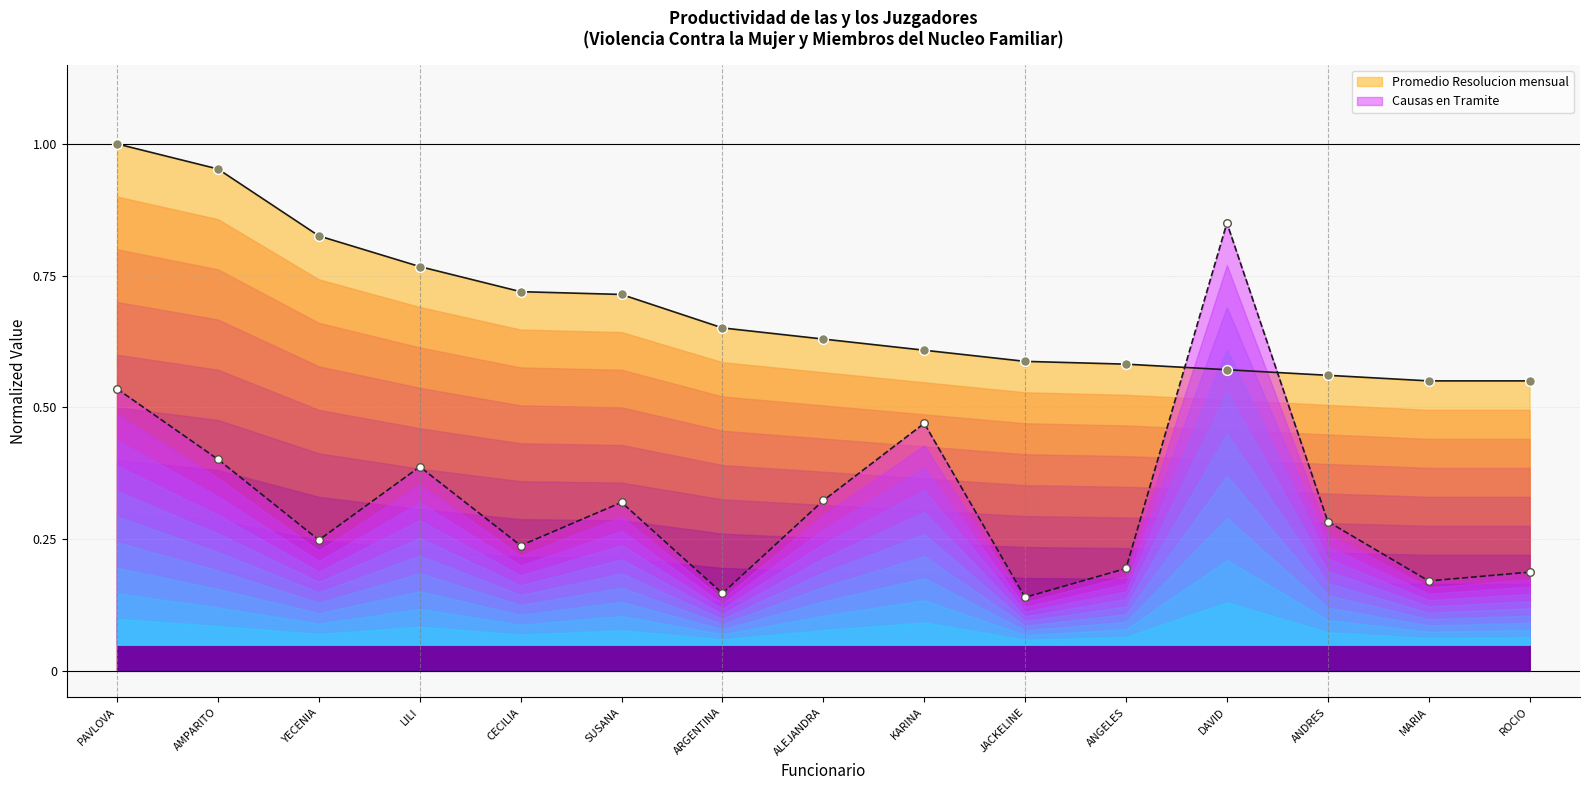

Which series reaches the minimum Y coordinate?

Causas en Tramite